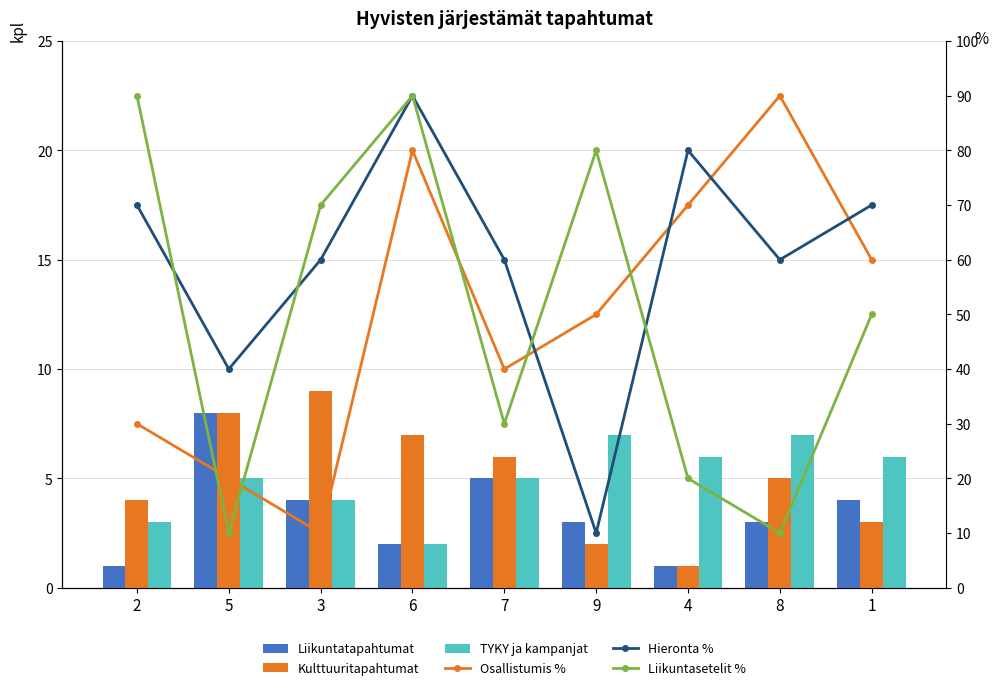

Where is Liikuntasetelit % nearest to the value 50?

1